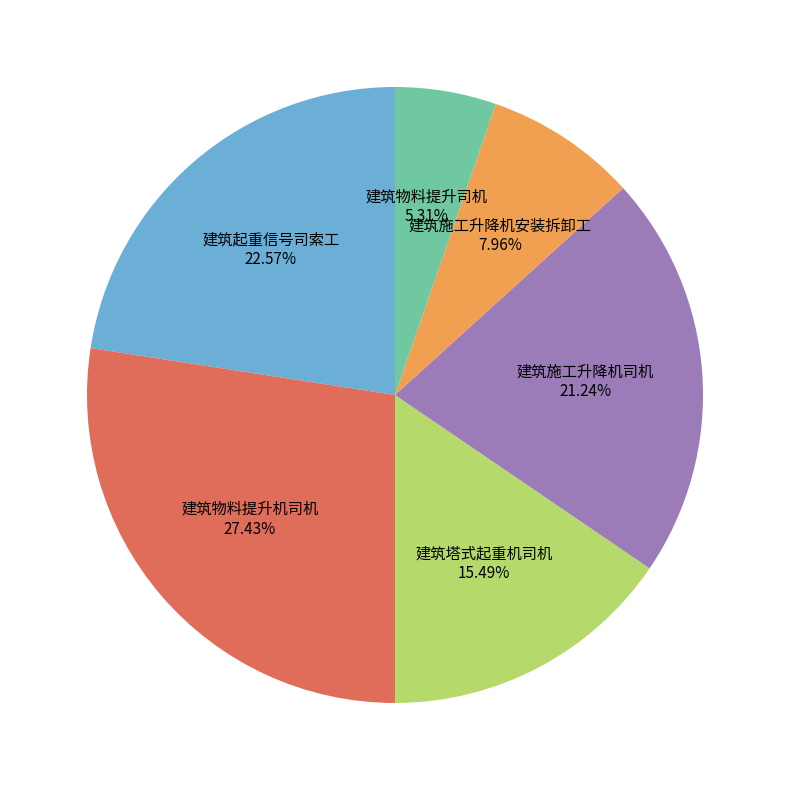

Does any single category account for the majority?

No